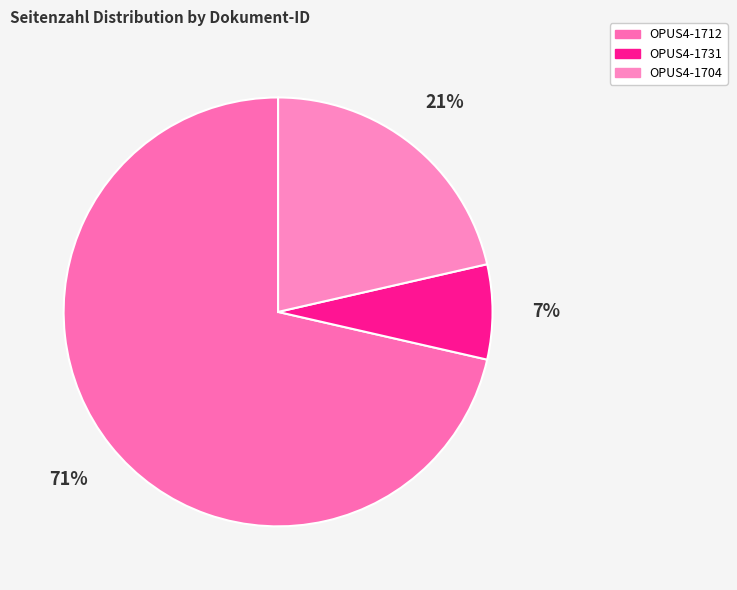

What percentage do OPUS4-1704 and OPUS4-1712 together represent?

92.9%